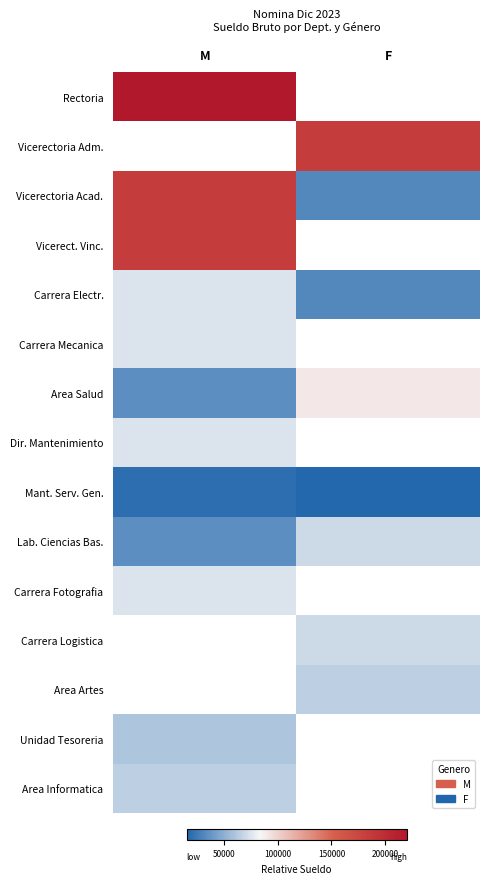

Is it true that Area Informatica equals 102147.7 at M?

False